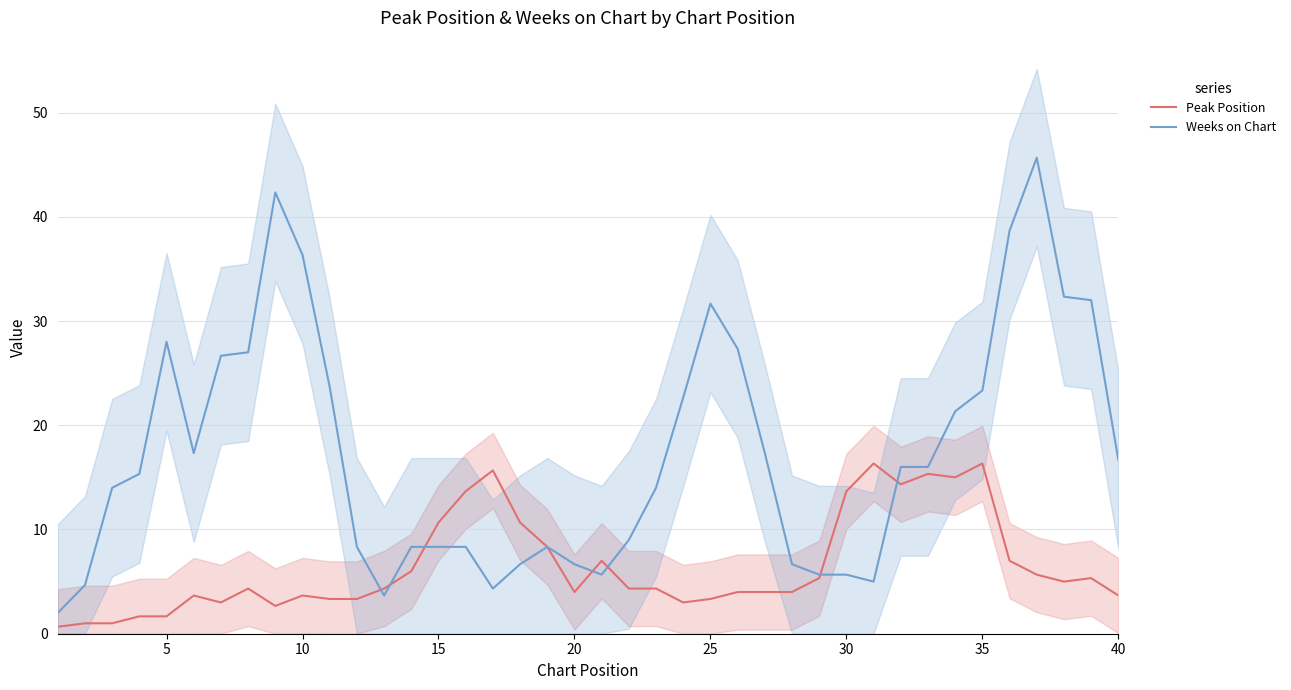

True or false: Weeks on Chart has a value of 8.3 at 15.

True